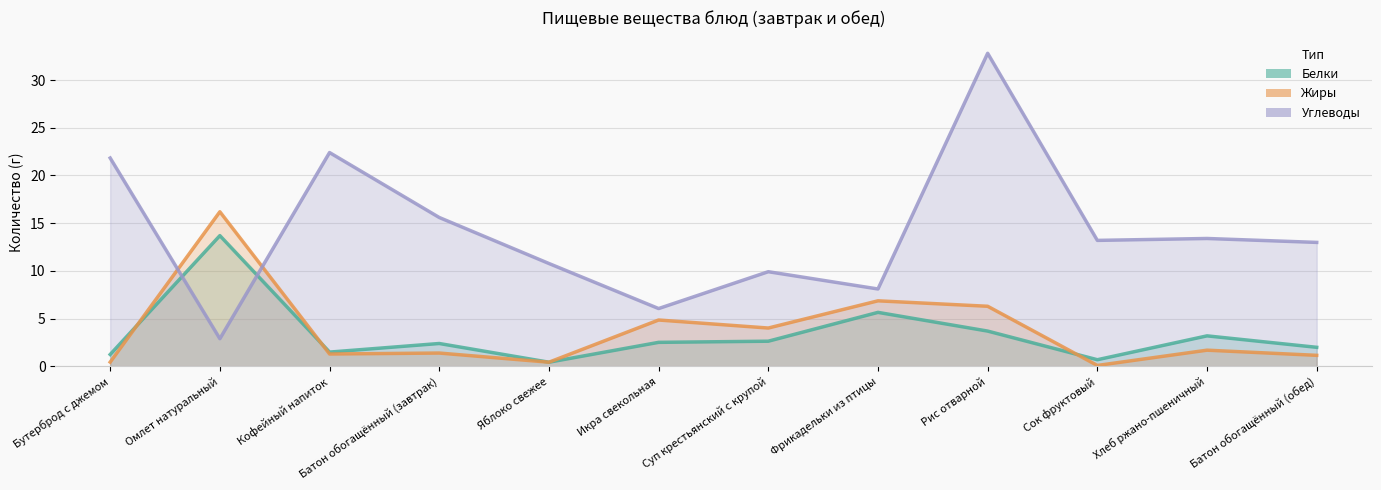

What is the difference between the second highest and minimum values in the Углеводы series?

19.5